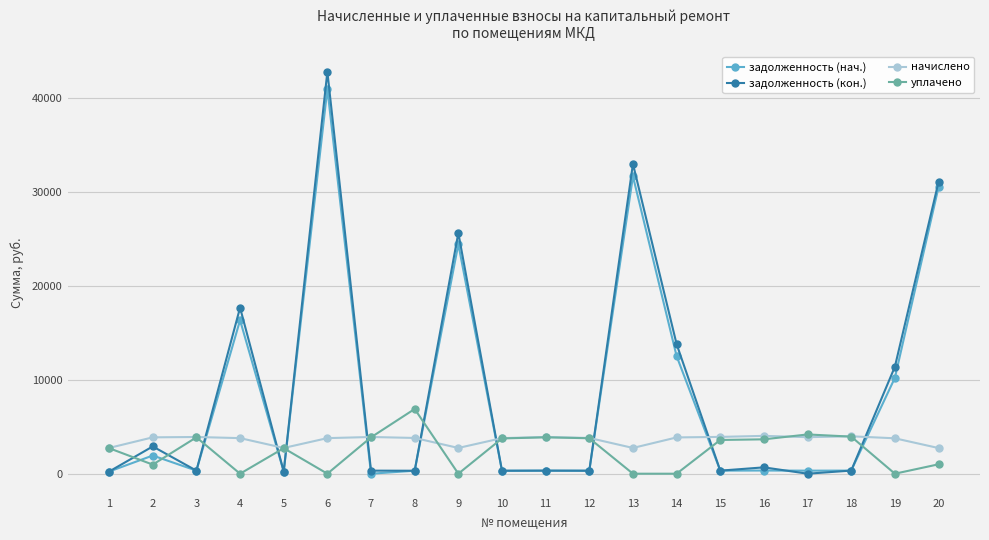

Which series has the widest spread of values?

задолженность (кон.)